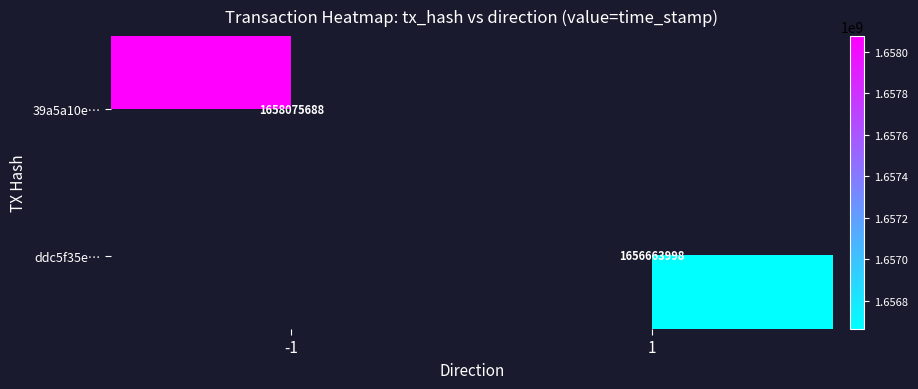

True or false: ddc5f35e… has a value of 2789993982 at 1.

False